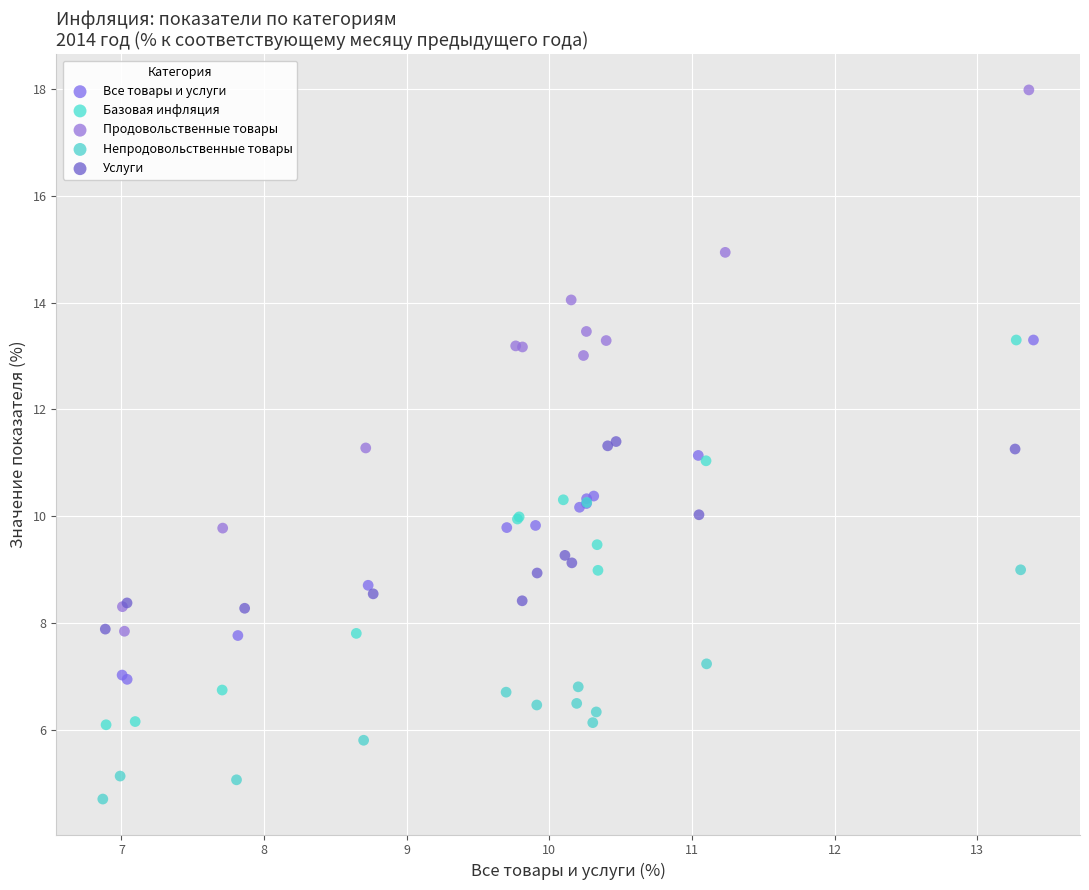

Which series contains the lowest Y value?

Непродовольственные товары